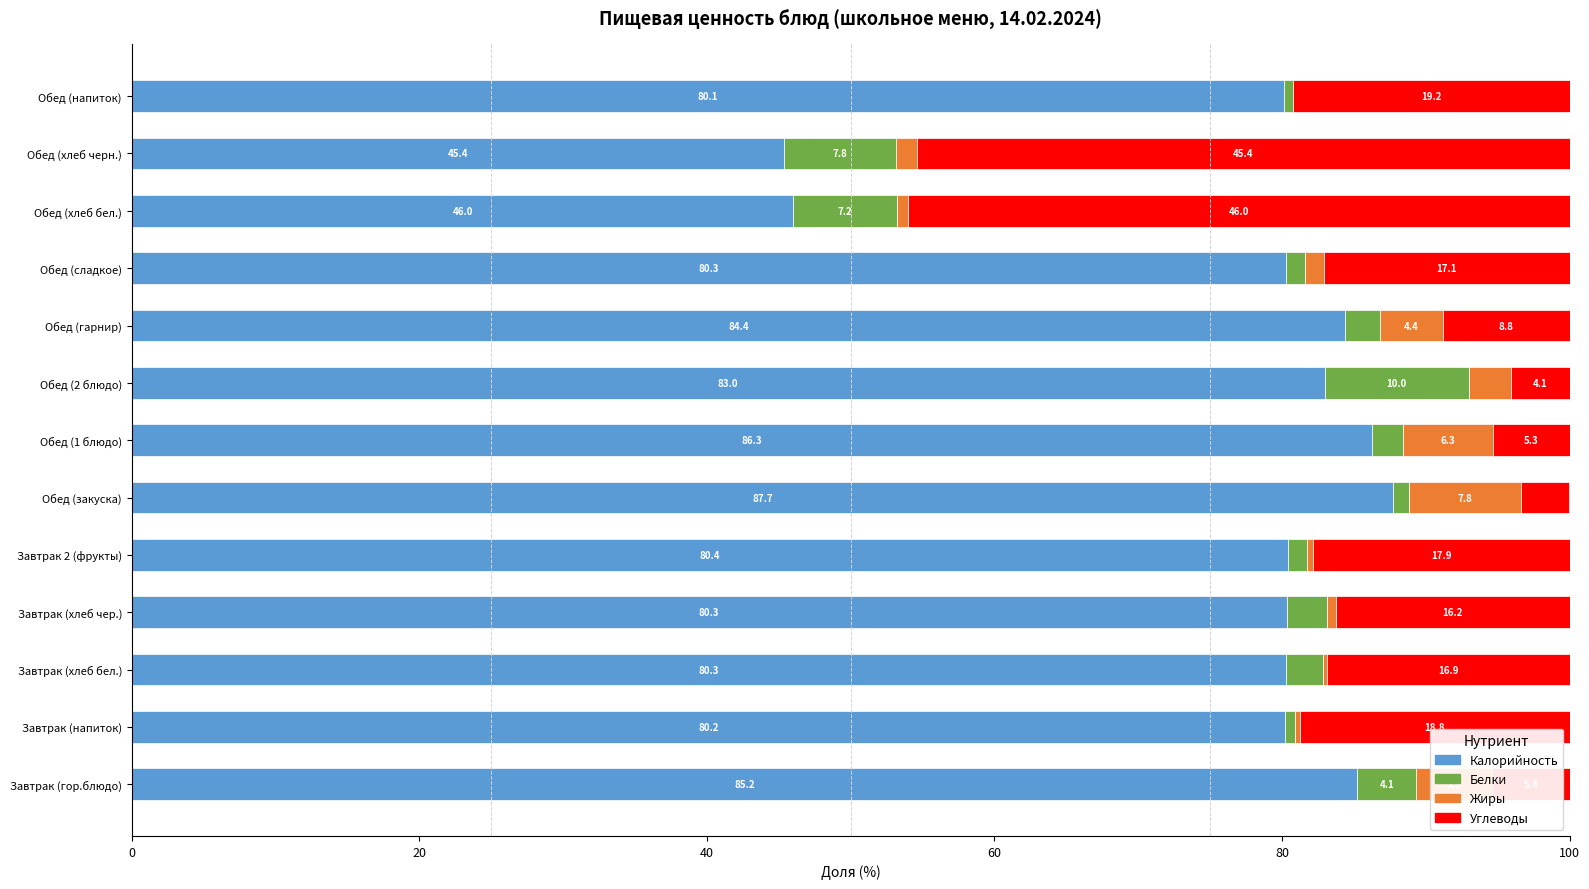

What is the total value across all series at Завтрак 2 (фрукты)?

100.0